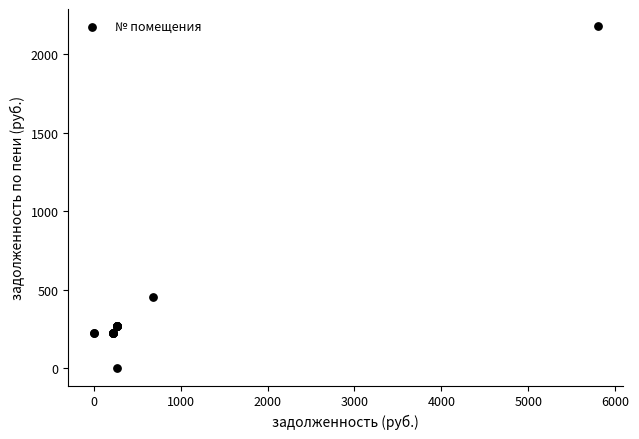

What Y value in the scatter plot is closest to 1089?

456.3